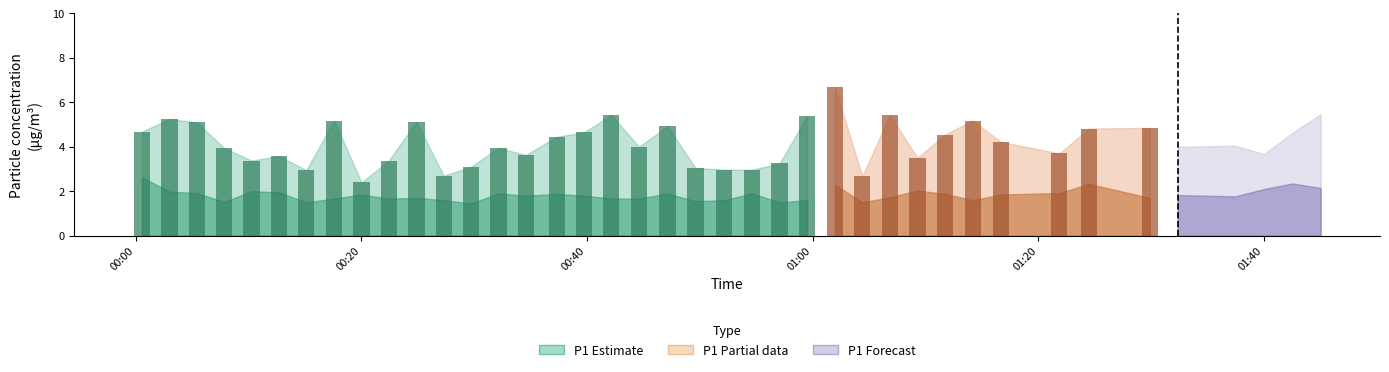

How many data points in P1 are above 4?

20